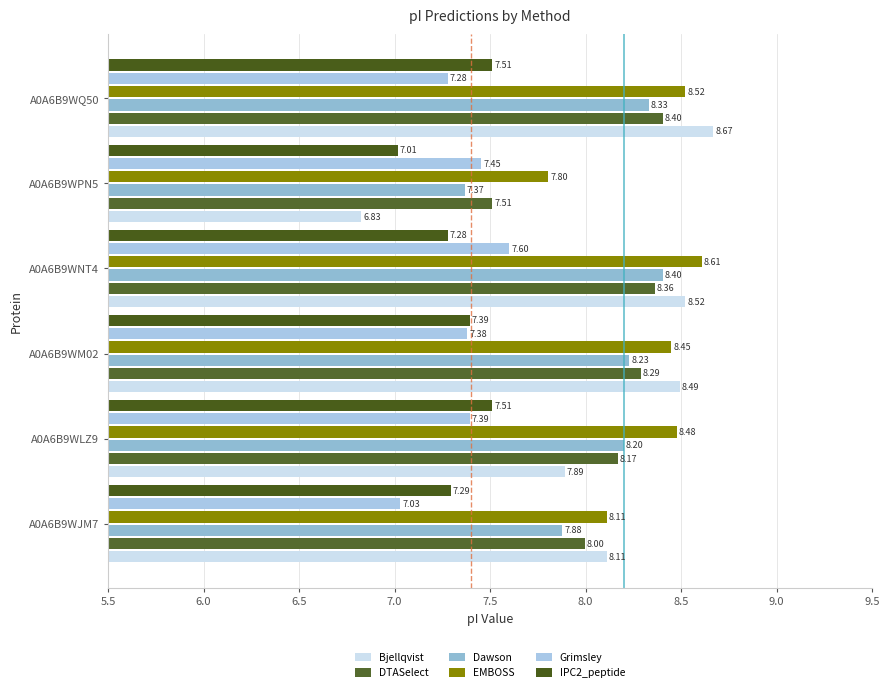

At which label is IPC2_peptide closest to 7?

A0A6B9WPN5